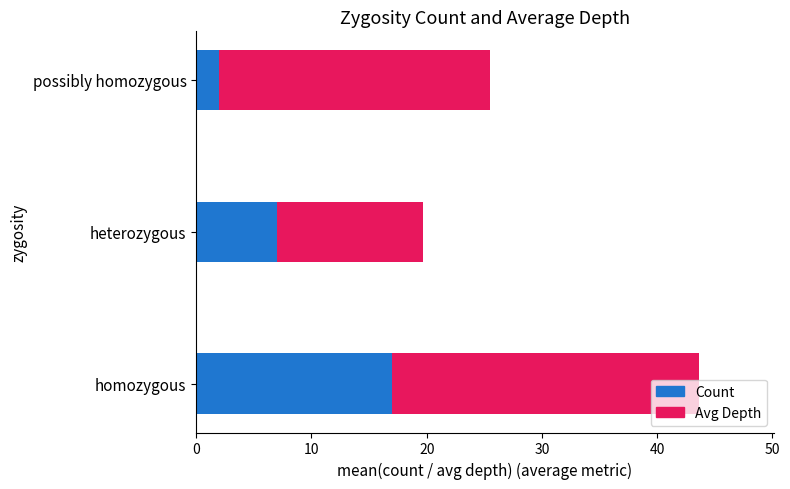

What is the highest value of the Count series?

17.0